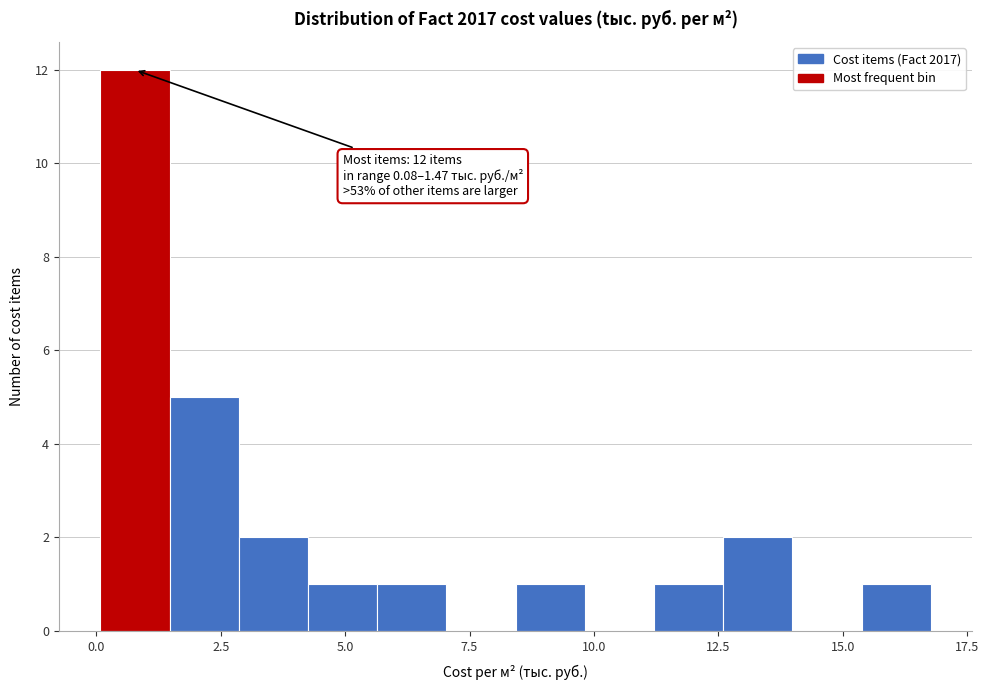

Around what value on the x-axis is the tallest bar? Give the approximate position of its centre, as read against the axis.

1.0